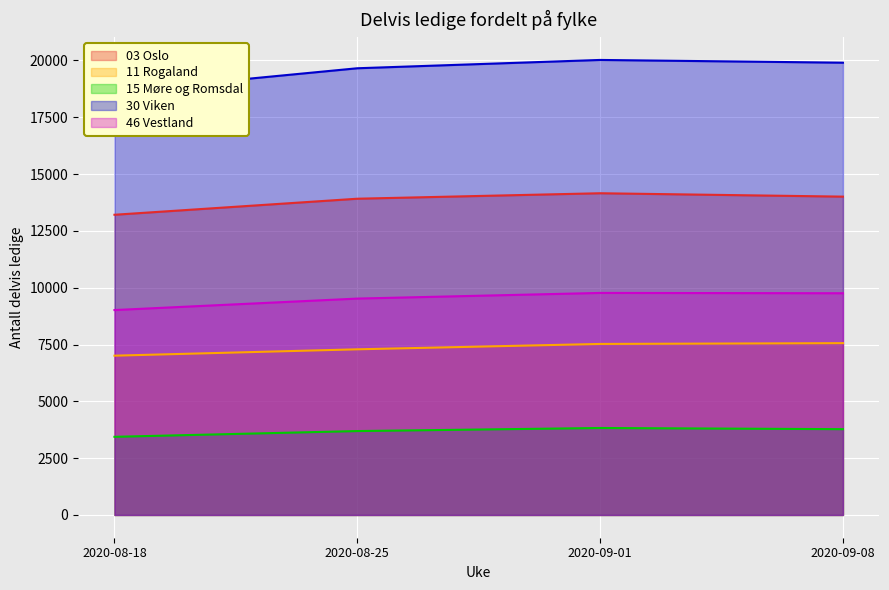

True or false: 11 Rogaland has a value of 2694 at 2020-08-18.

False